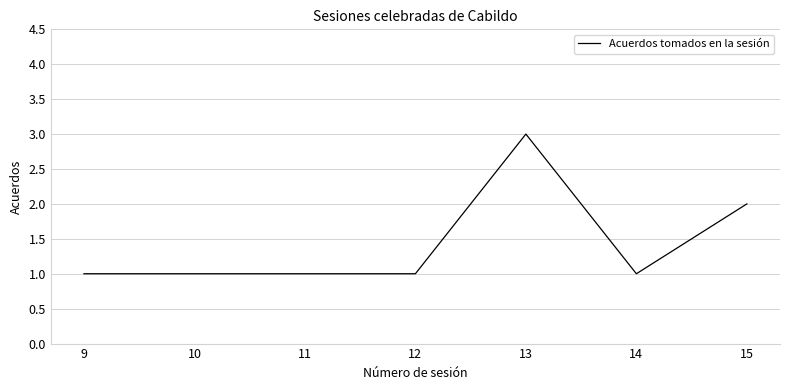

The chart shows a value of 1 at 15. True or false?

False